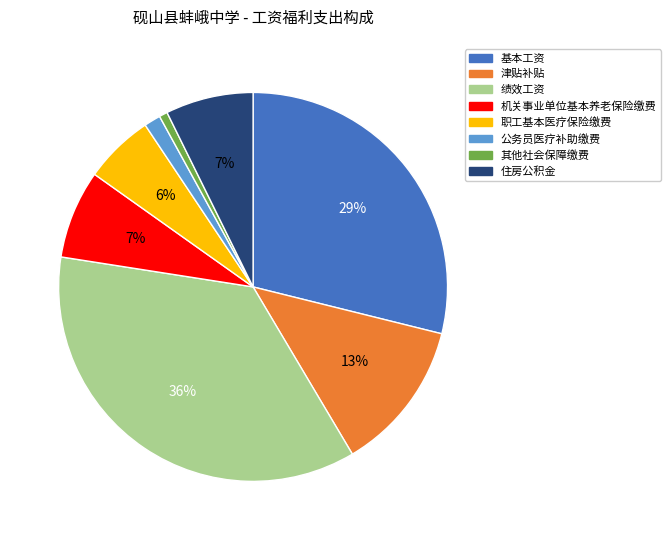

Is 基本工资 the majority of the pie?

No